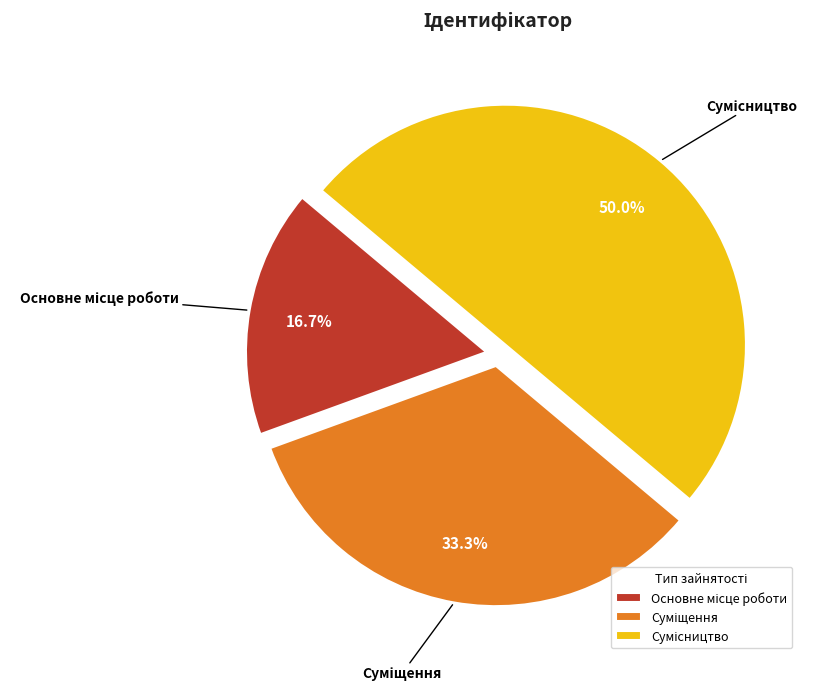

What is the total percentage of Суміщення and Сумісництво?

83.3%